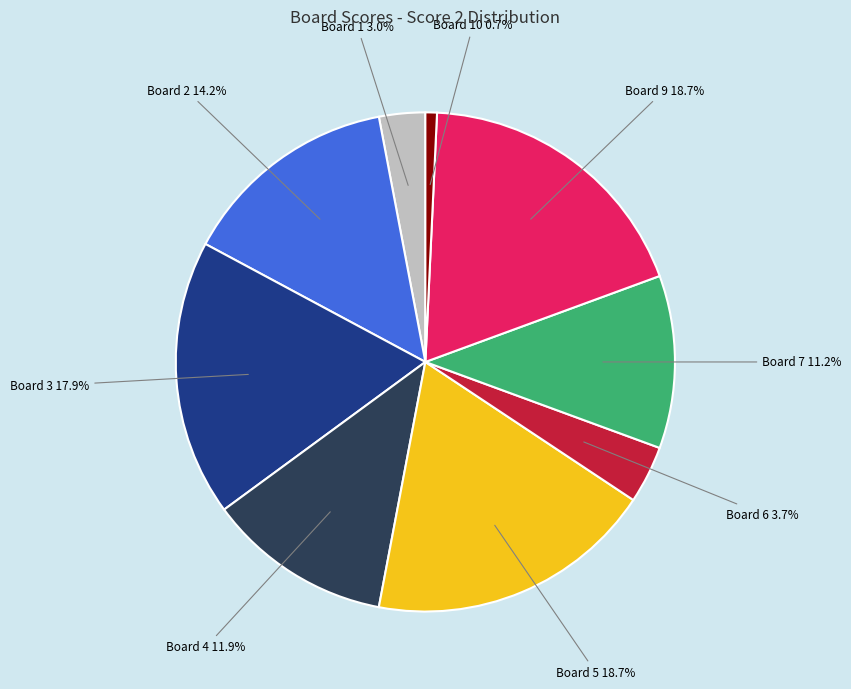

How many segments does this pie chart have?

9